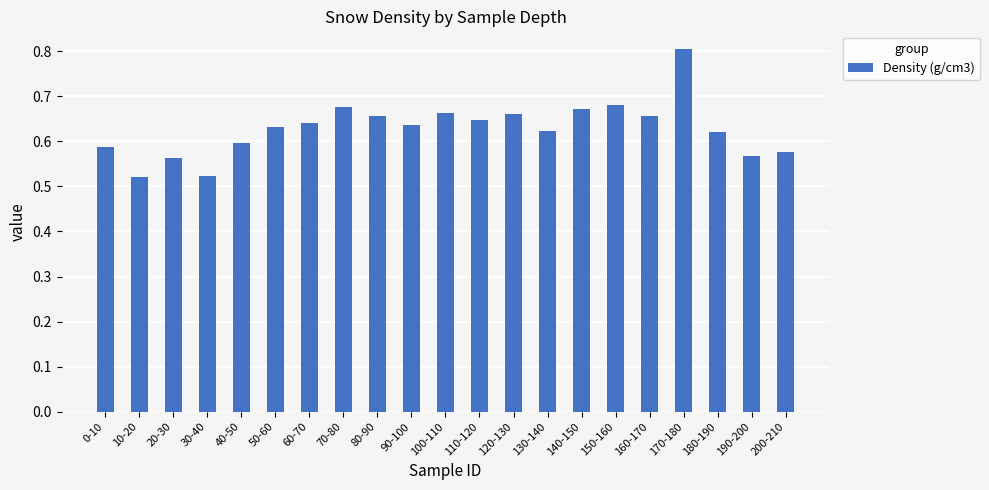

The value at 120-130 is 0.4. True or false?

False